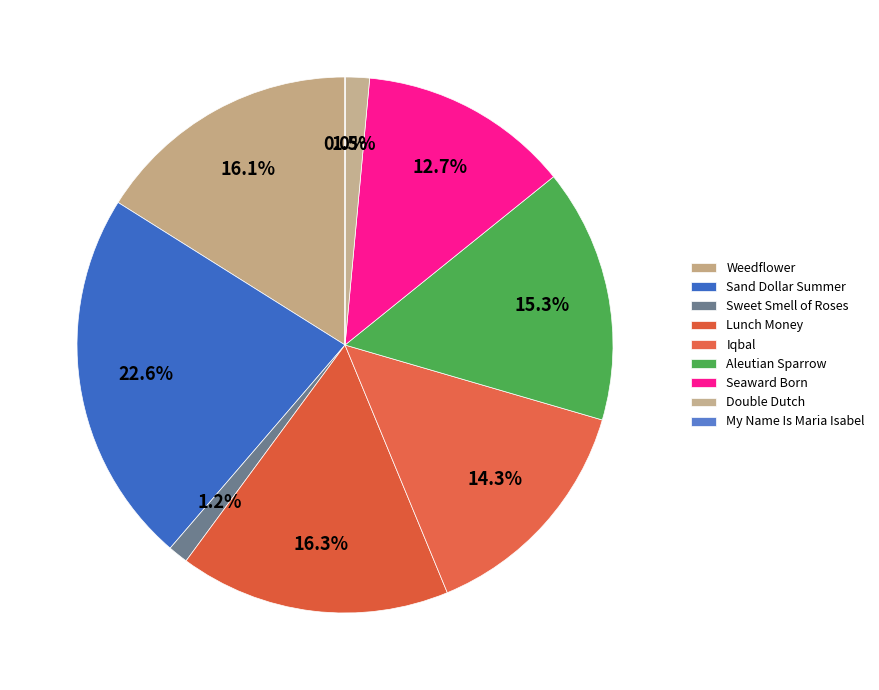

True or false: Sweet Smell of Roses accounts for 1% of the total.

True